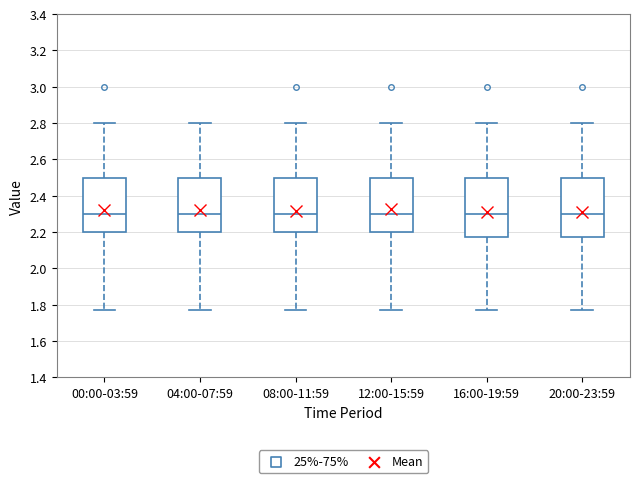

Where is the lower edge of the box for 08:00-11:59 on the y-axis? The values are not printed on the chart, so give them approximately, as read against the axis.

2.20